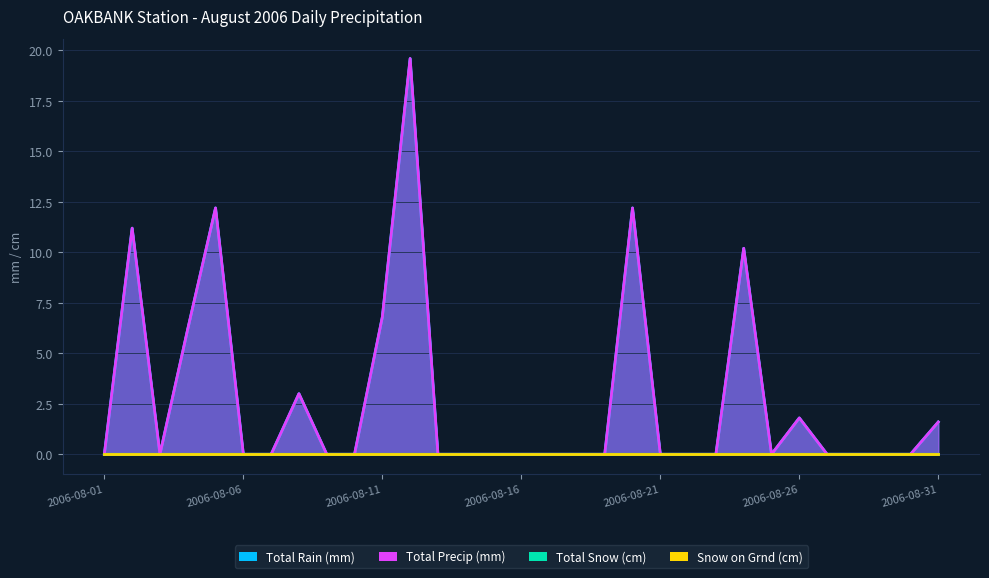

Count the number of categories in the chart.

31